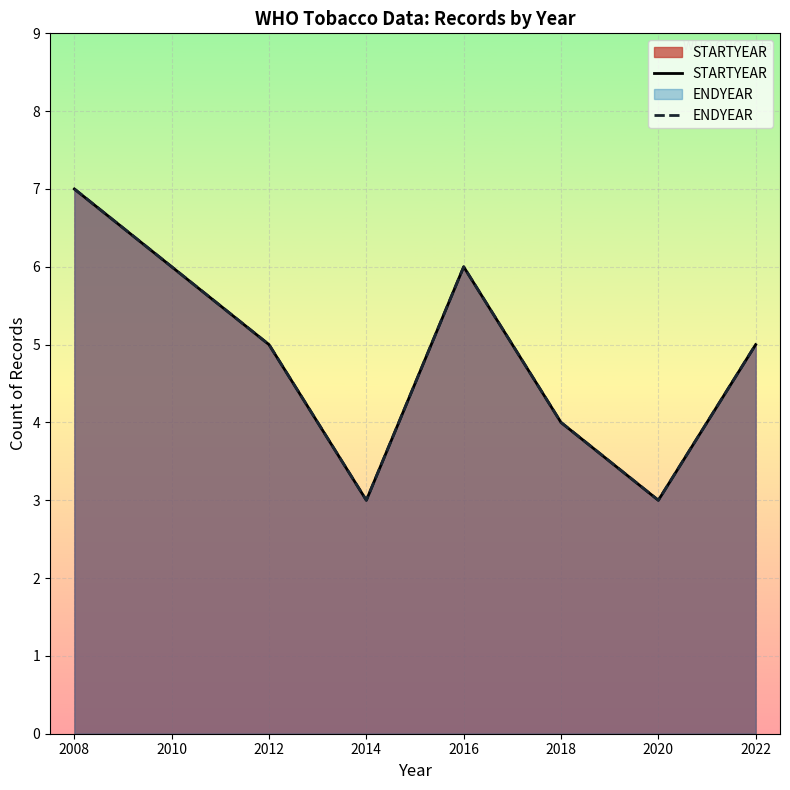

Between 2018 and 2022, which is larger?

2022